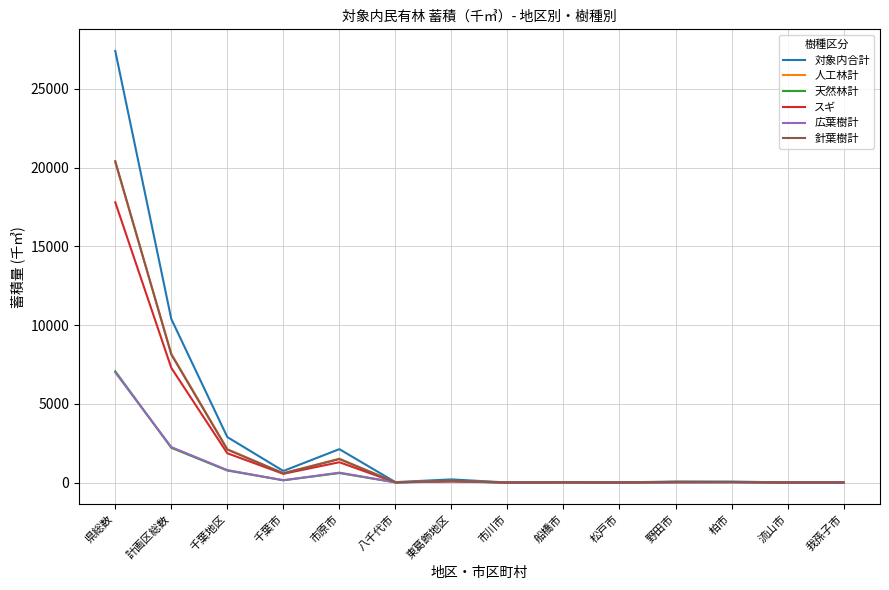

Does the chart display data point markers on the line(s)?

No